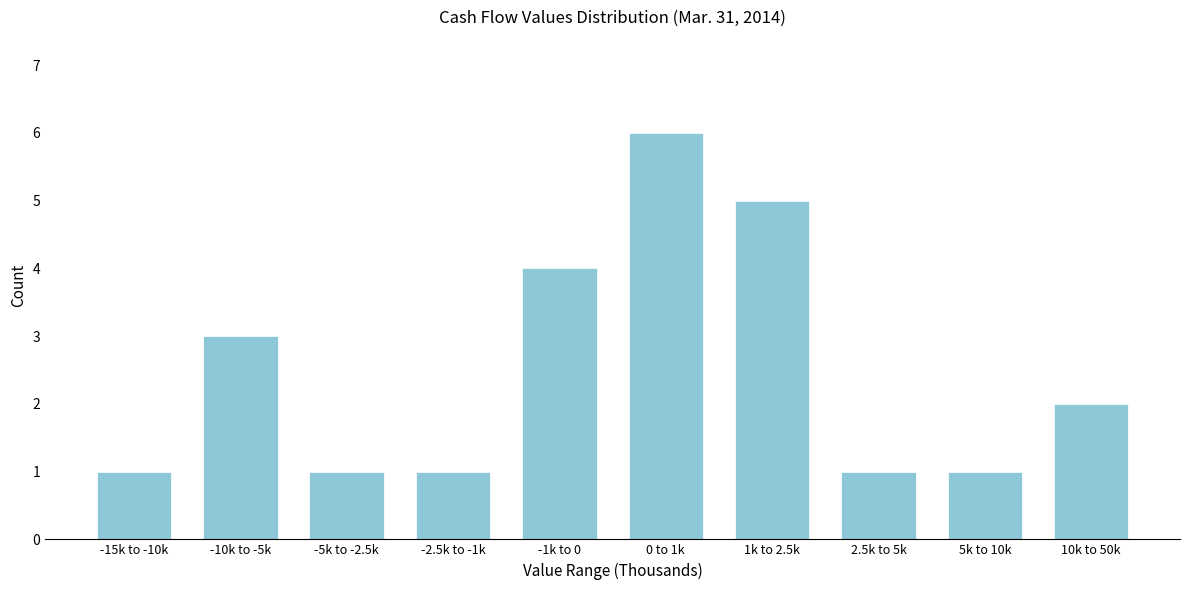

Reading right to left, list all the values displayed in this chart.

2	1	1	5	6	4	1	1	3	1